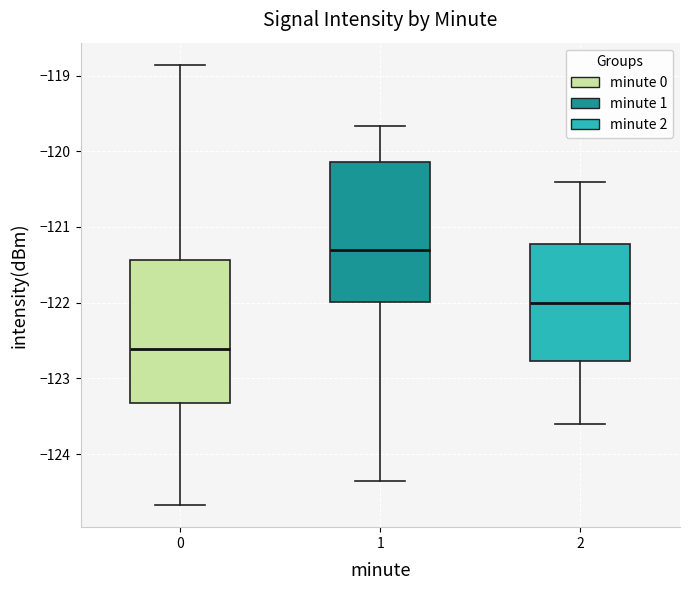

Reading left to right, transcribe this box plot: for each box, give where its median line is, the range the box spans, and where its two whiskers end, as read against the y-axis. The values are not printed on the chart, so give them approximately, as read against the axis.

0: median -122.6, box -123.3 to -121.4, whiskers -124.7 to -118.9
1: median -121.3, box -122.0 to -120.1, whiskers -124.4 to -119.7
2: median -122.0, box -122.8 to -121.2, whiskers -123.6 to -120.4